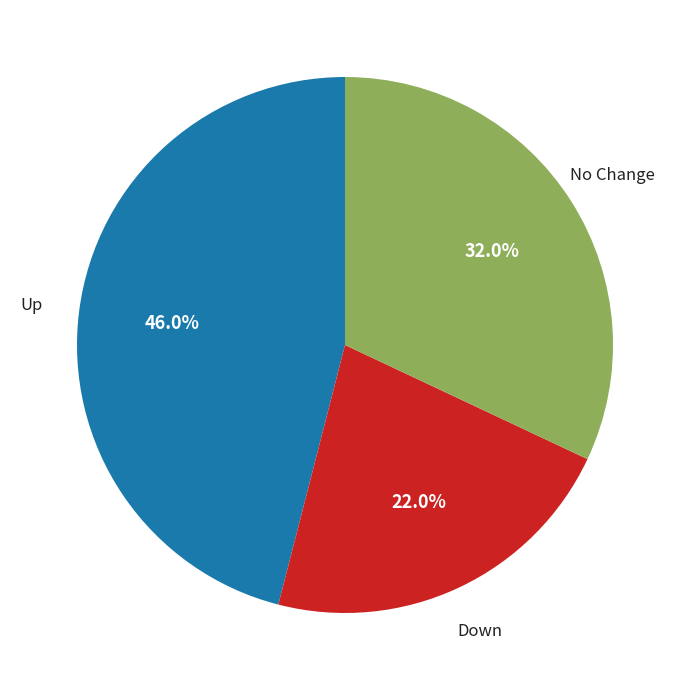

What percentage do No Change and Down together represent?

54.0%